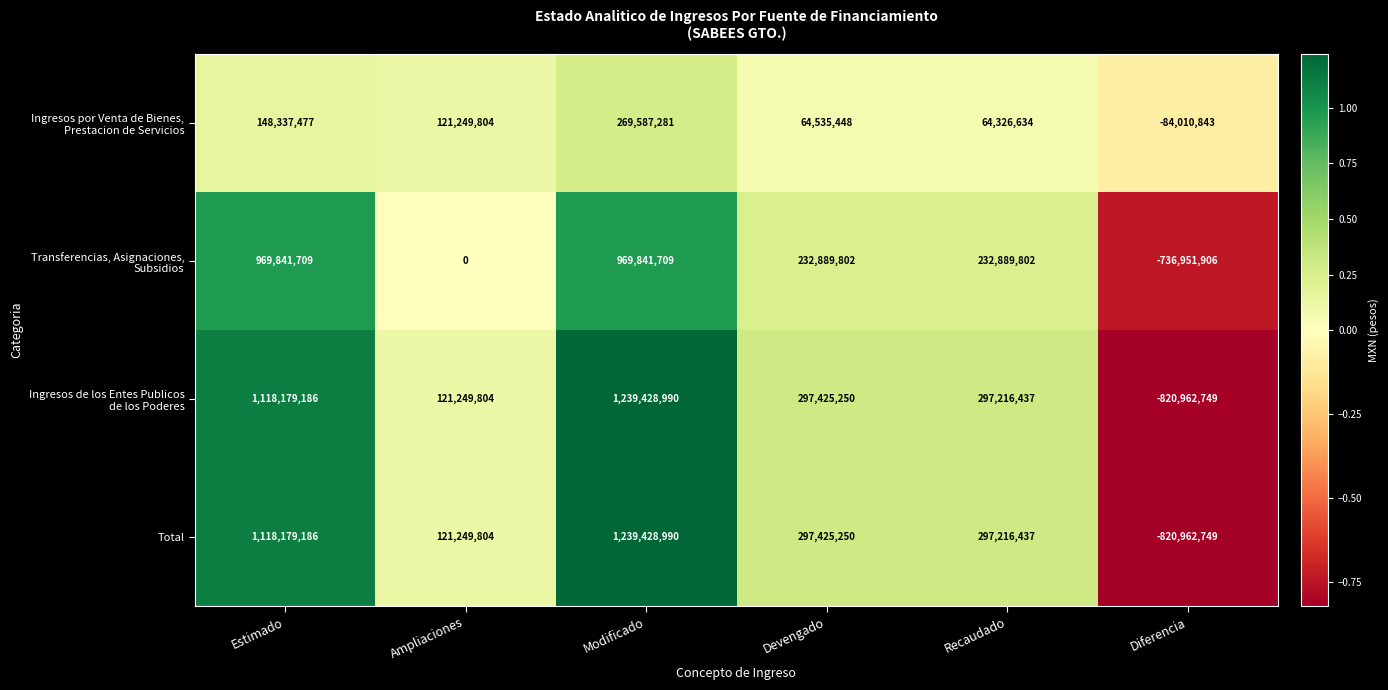

What is the approximate value of Total at Estimado, to the nearest 10?

1118179190